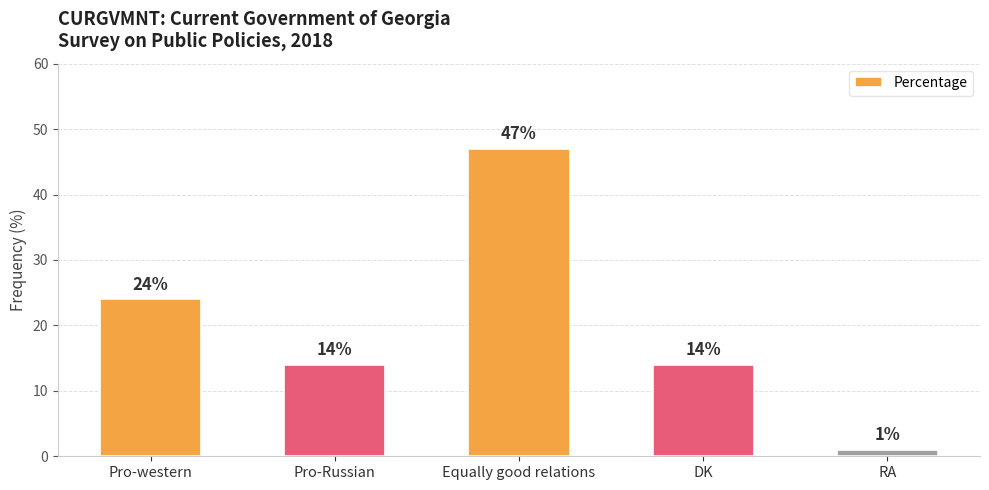

Is it true that the value at DK is 14?

True